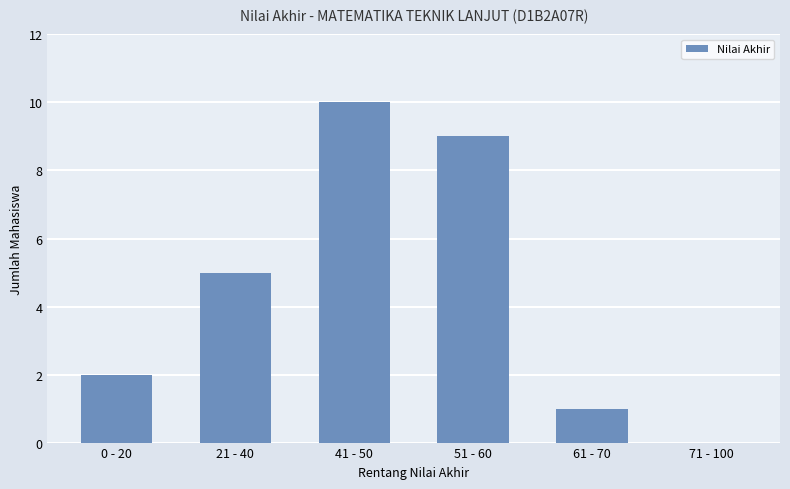

What is the change in value from 0 - 20 to 71 - 100?

-2